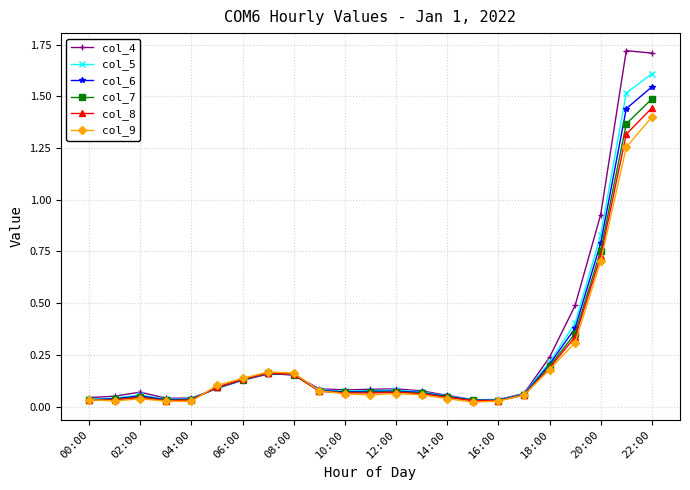

At how many categories does at least one series exceed 0?

23